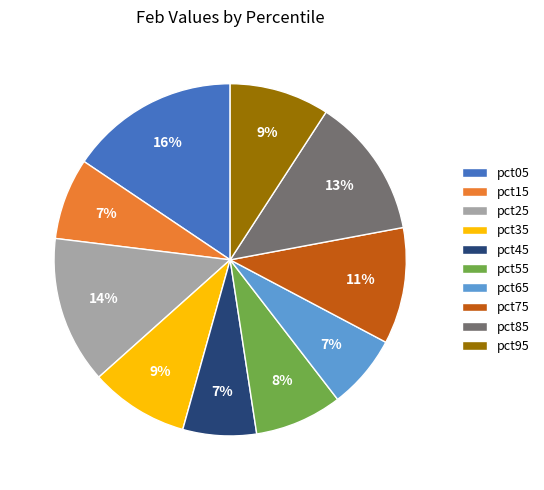

Is there a majority slice in this chart?

No